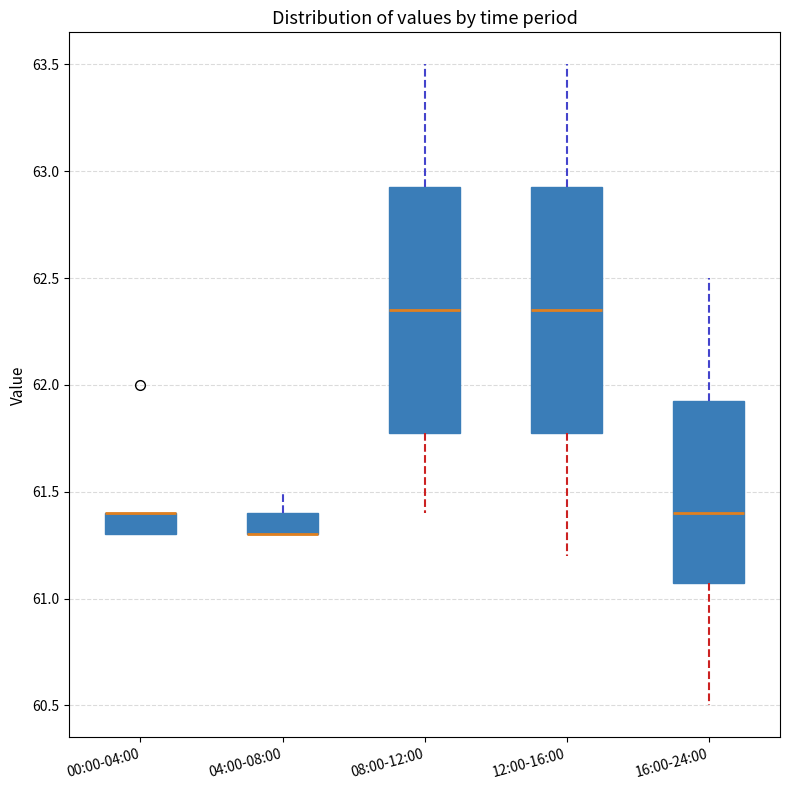

Reading left to right, read every box against the y-axis: the position of its median line, the range the box covers, and the ends of its whiskers. The values are not printed on the chart, so give them approximately, as read against the axis.

00:00-04:00: median 61.40 (drawn on the box's upper edge), box 61.30 to 61.40, whiskers 61.30 to 61.40
04:00-08:00: median 61.30 (drawn on the box's lower edge), box 61.30 to 61.40, whiskers 61.30 to 61.50
08:00-12:00: median 62.35, box 61.80 to 62.95, whiskers 61.40 to 63.50
12:00-16:00: median 62.35, box 61.80 to 62.95, whiskers 61.20 to 63.50
16:00-24:00: median 61.40, box 61.10 to 61.95, whiskers 60.50 to 62.50